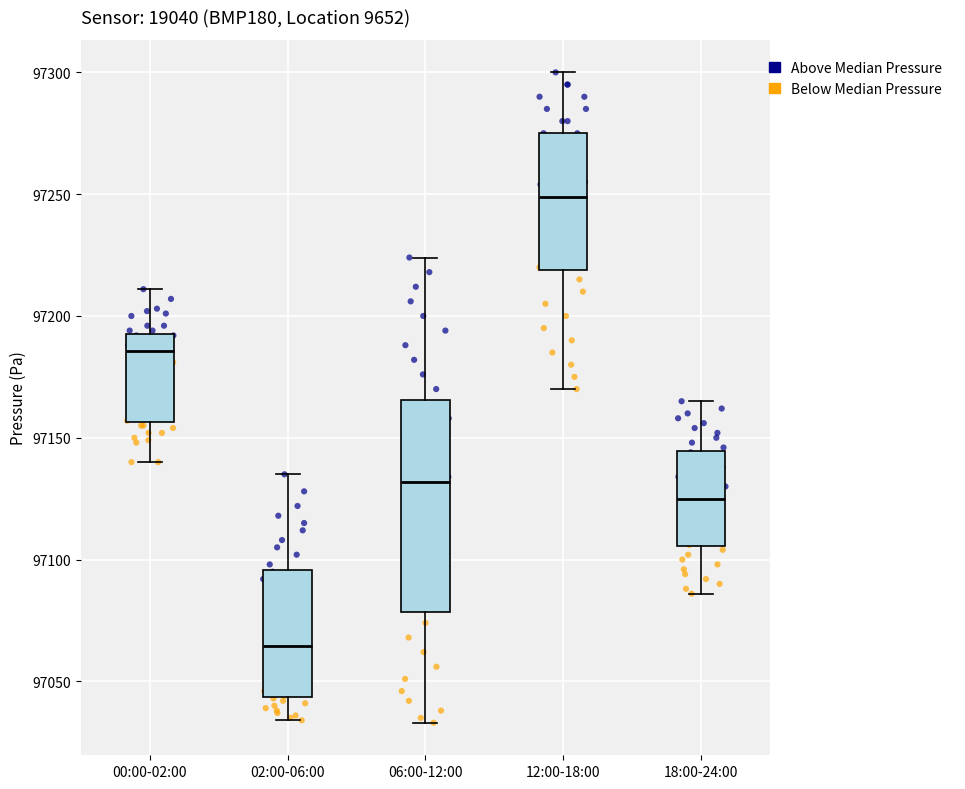

Reading left to right, read every box against the y-axis: the position of its median line, the range the box covers, and the ends of its whiskers. The values are not printed on the chart, so give them approximately, as read against the axis.

00:00-02:00: median 97185, box 97155 to 97195, whiskers 97140 to 97210
02:00-06:00: median 97065, box 97045 to 97095, whiskers 97035 to 97135
06:00-12:00: median 97130, box 97080 to 97165, whiskers 97035 to 97225
12:00-18:00: median 97250, box 97220 to 97275, whiskers 97170 to 97300
18:00-24:00: median 97125, box 97105 to 97145, whiskers 97085 to 97165